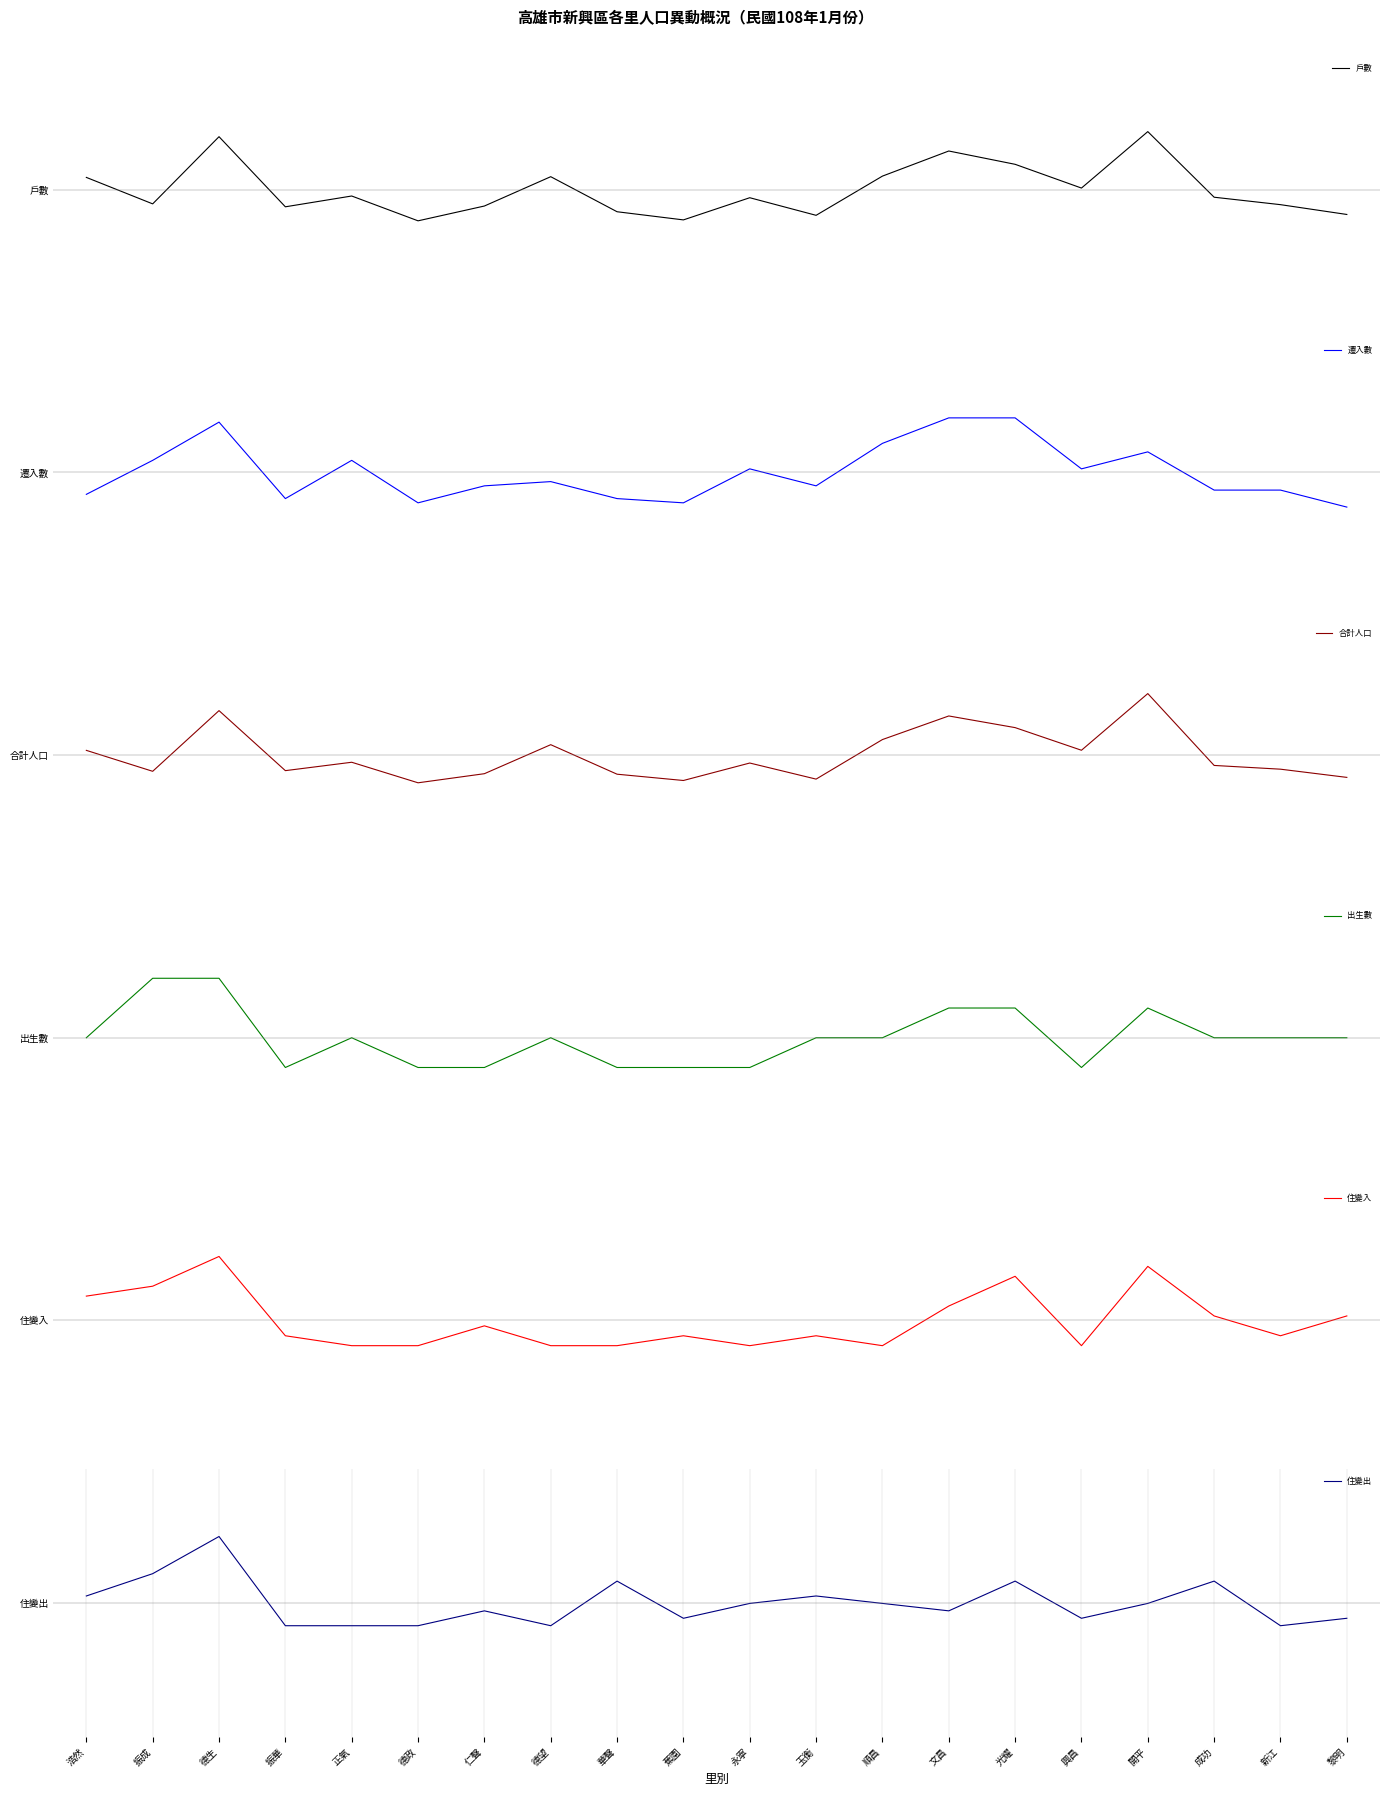

List the series in order of their peak value, lowest first.

遷入數, 戶數, 出生數, 合計人口, 住變入, 住變出